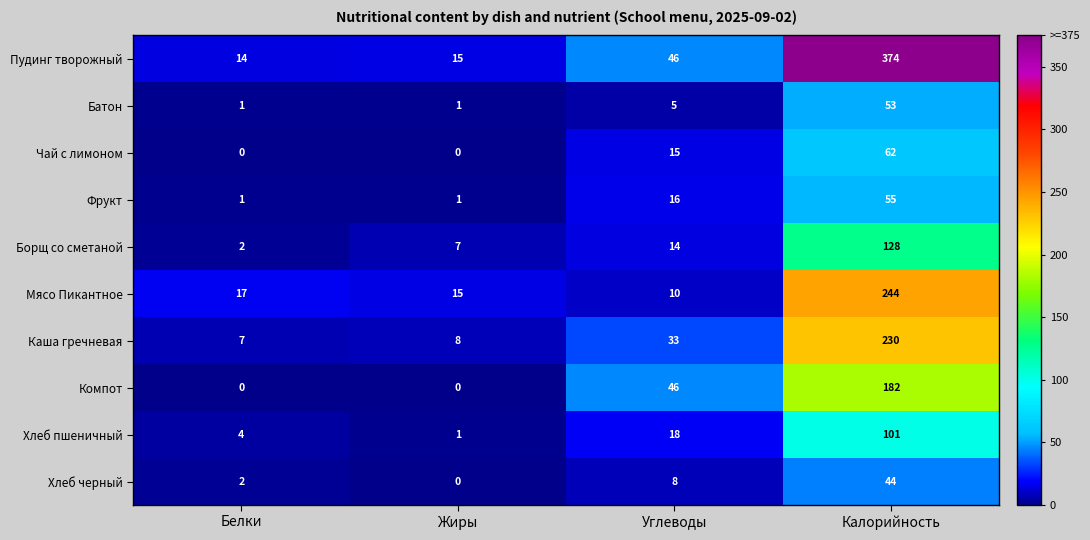

Count the number of categories in the chart.

4